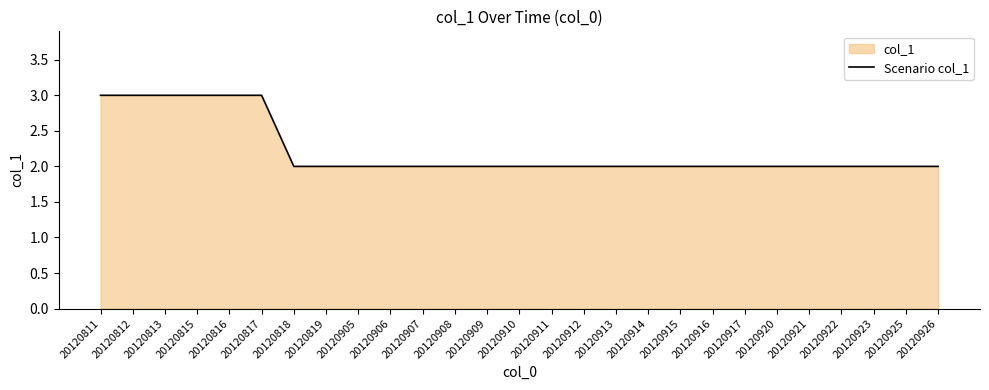

How many data points does each series have?

27